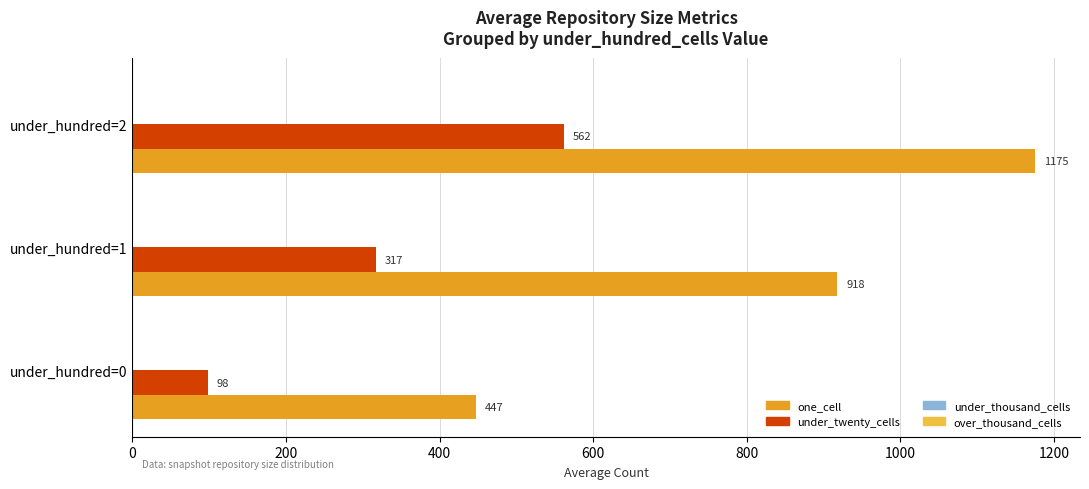

What is the average value of the one_cell series?

847